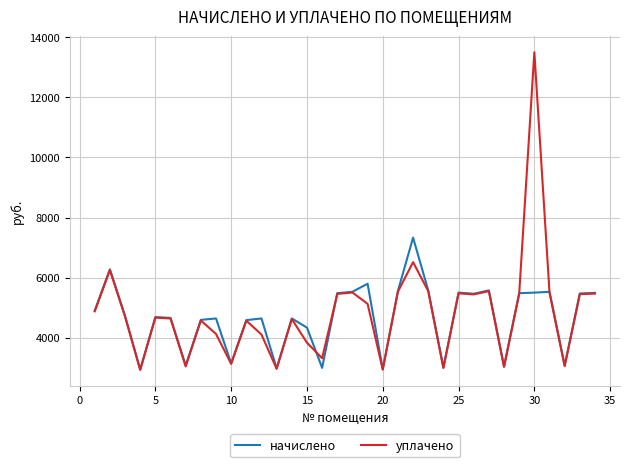

Rank the series by their maximum value, from highest to lowest.

уплачено, начислено